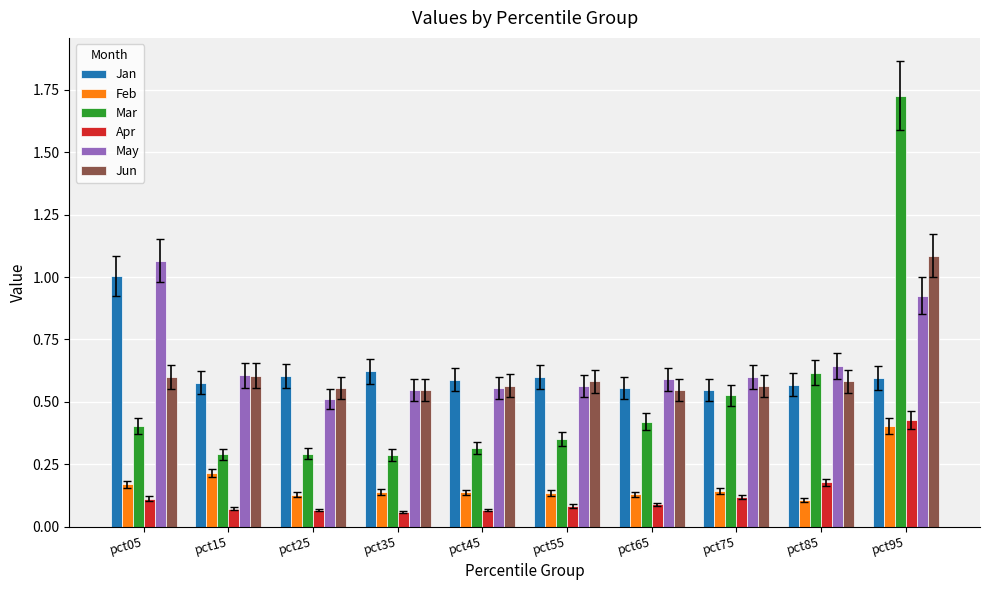

List the series in order of their peak value, lowest first.

Feb, Apr, Jan, May, Jun, Mar